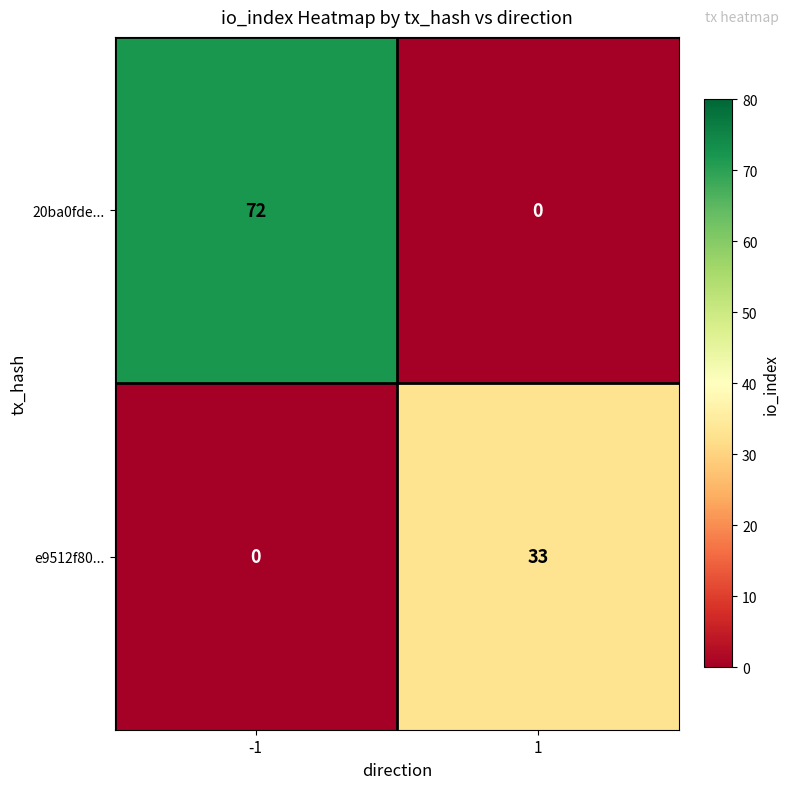

Reading left to right, extract all data points from this chart.

20ba0fde...: 72	0
e9512f80...: 0	33